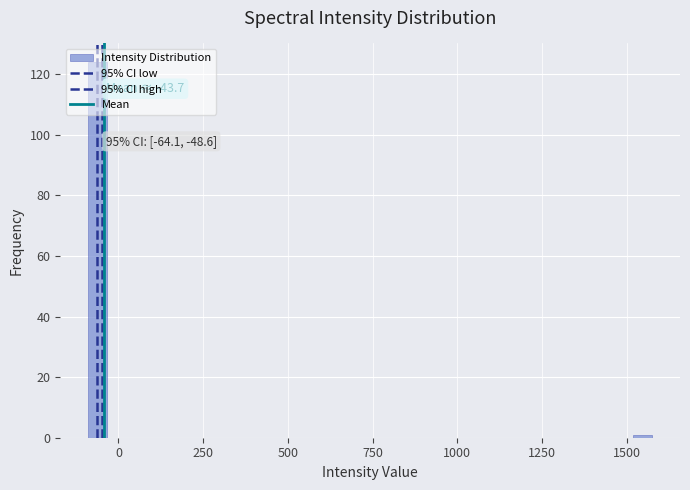

Read against the x-axis, roughly where is the centre of the tallest bar?

-50